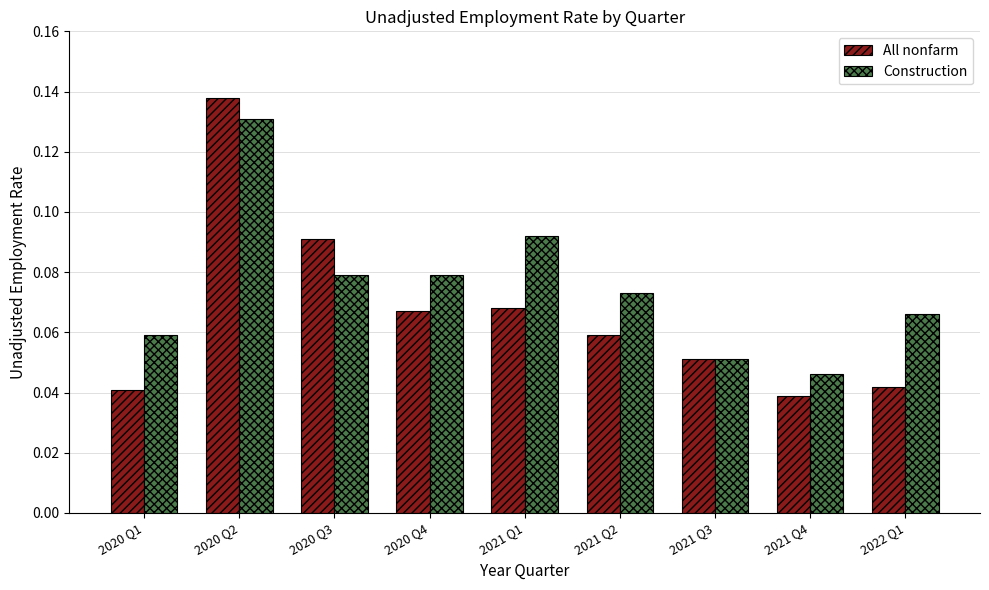

How many groups of bars are there?

9